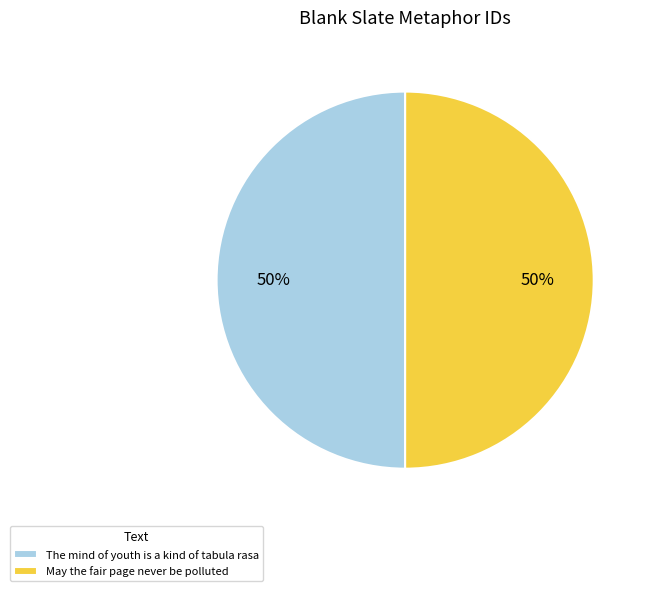

The May the fair page never be polluted slice represents 58% of the pie. True or false?

False